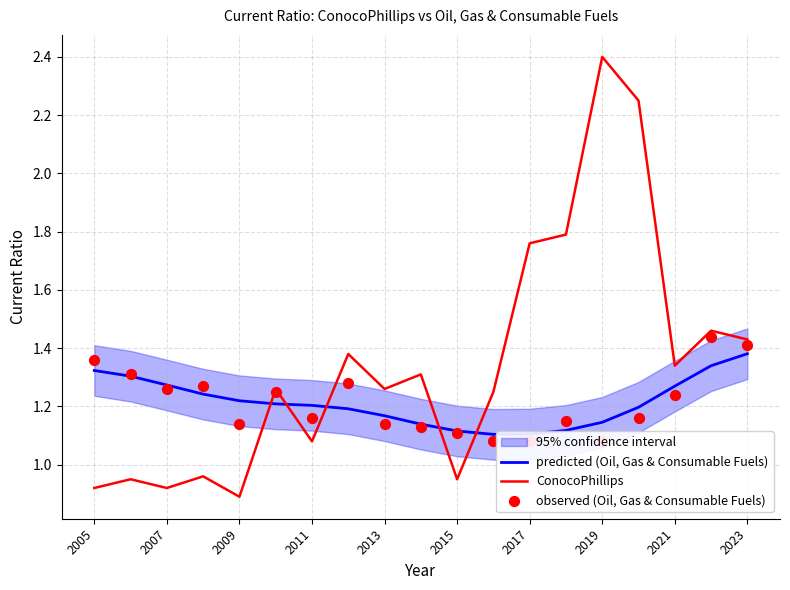

How many intersections are there between ConocoPhillips and predicted (Oil, Gas & Consumable Fuels)?

5